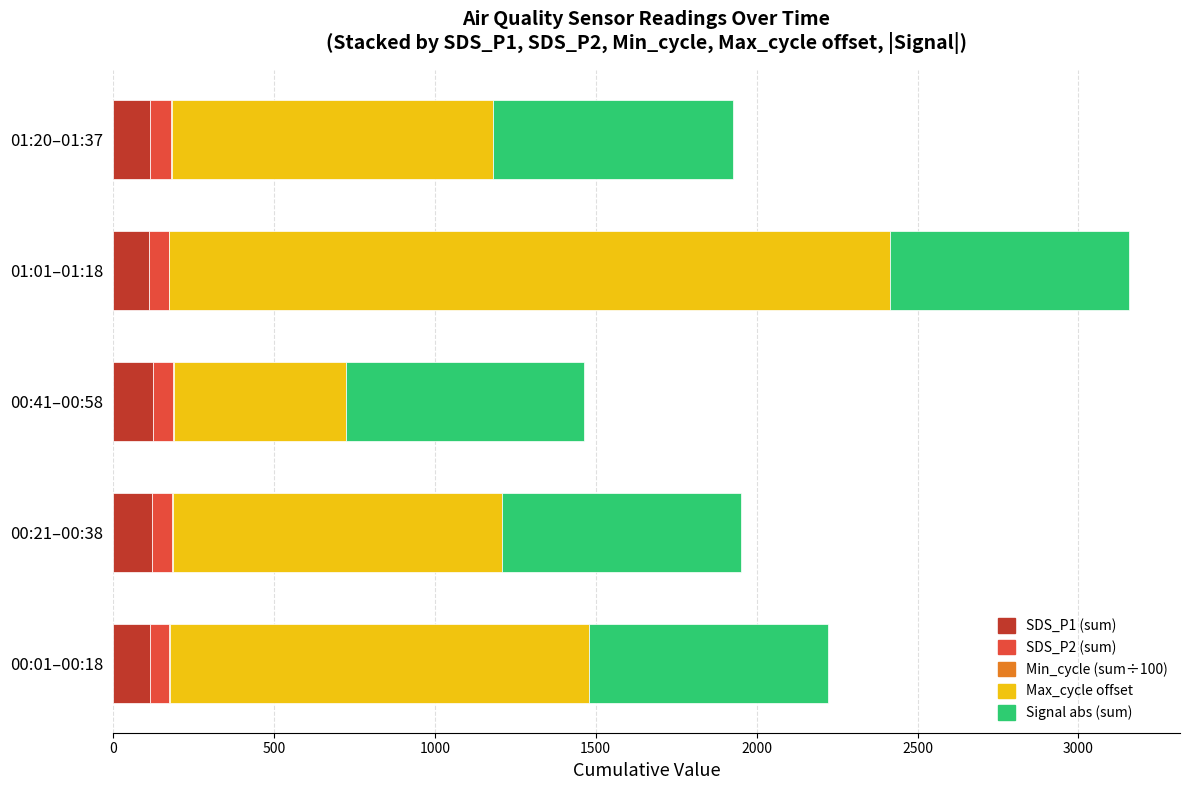

How many data points in SDS_P1 (sum) are above 116?

3